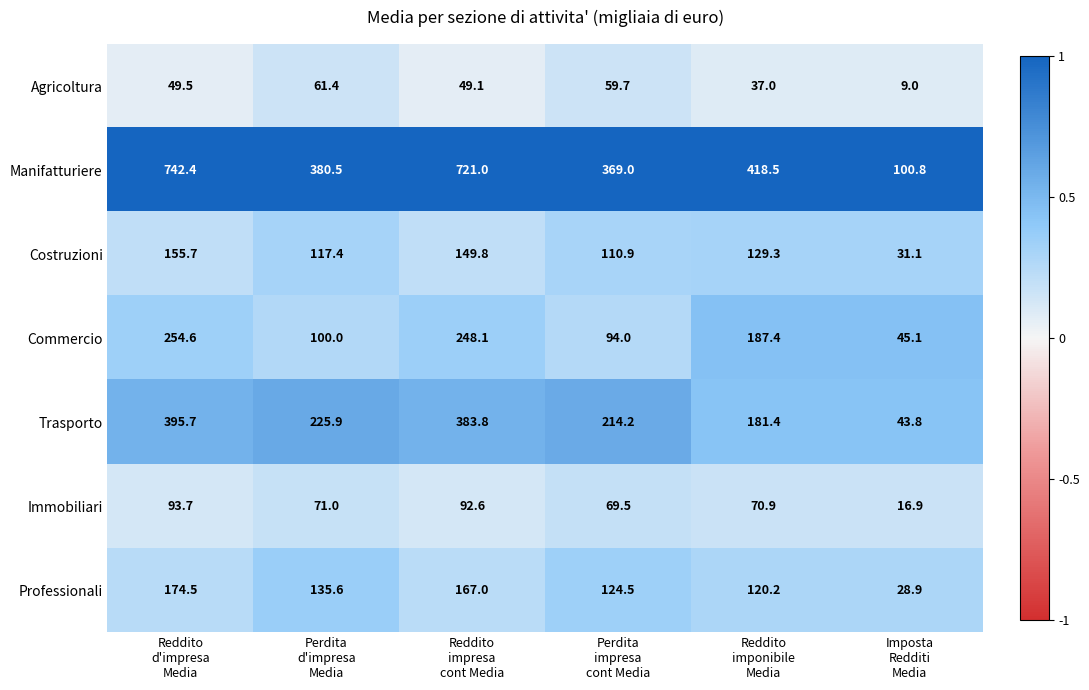

Rank the series by their maximum value, from lowest to highest.

Agricoltura, Immobiliari, Costruzioni, Professionali, Commercio, Trasporto, Manifatturiere